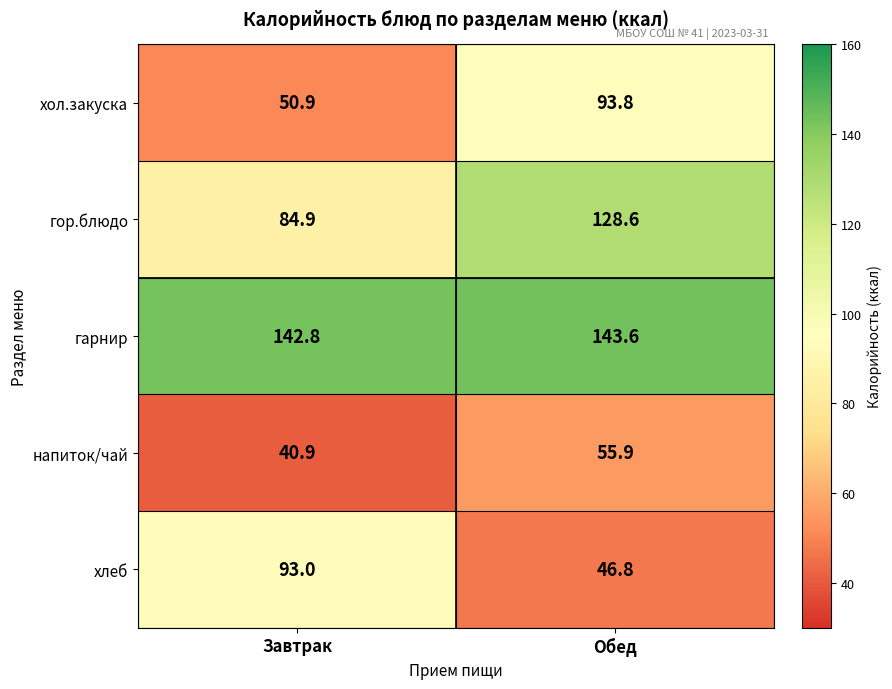

Count the number of data series in this chart.

5